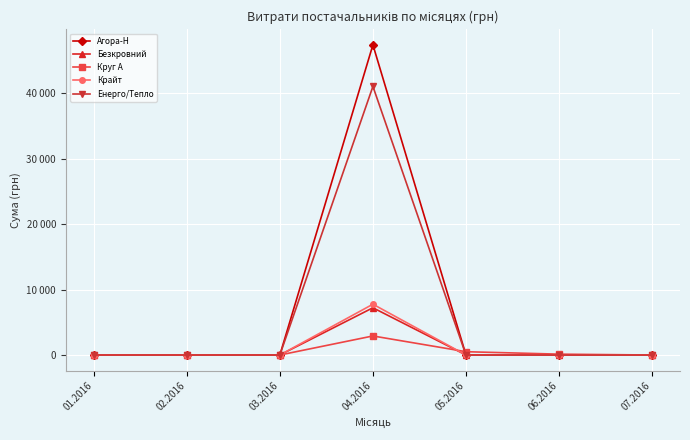

True or false: Енерго/Тепло and Безкровний cross at least once.

False